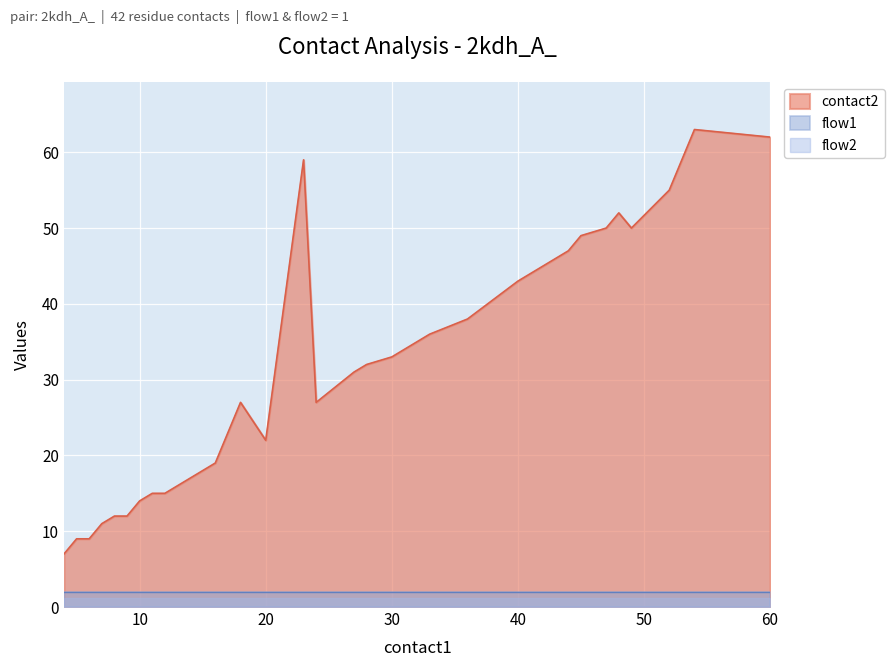

Reading left to right, what are all the values shown in this chart?

contact2: 7	9	9	11	12	12	14	15	15	19	27	22	59	27	31	32	33	35	36	38	43	46	47	49	50	52	50	55	63	62
flow1: 1	1	1	1	1	1	1	1	1	1	1	1	1	1	1	1	1	1	1	1	1	1	1	1	1	1	1	1	1	1
flow2: 1	1	1	1	1	1	1	1	1	1	1	1	1	1	1	1	1	1	1	1	1	1	1	1	1	1	1	1	1	1